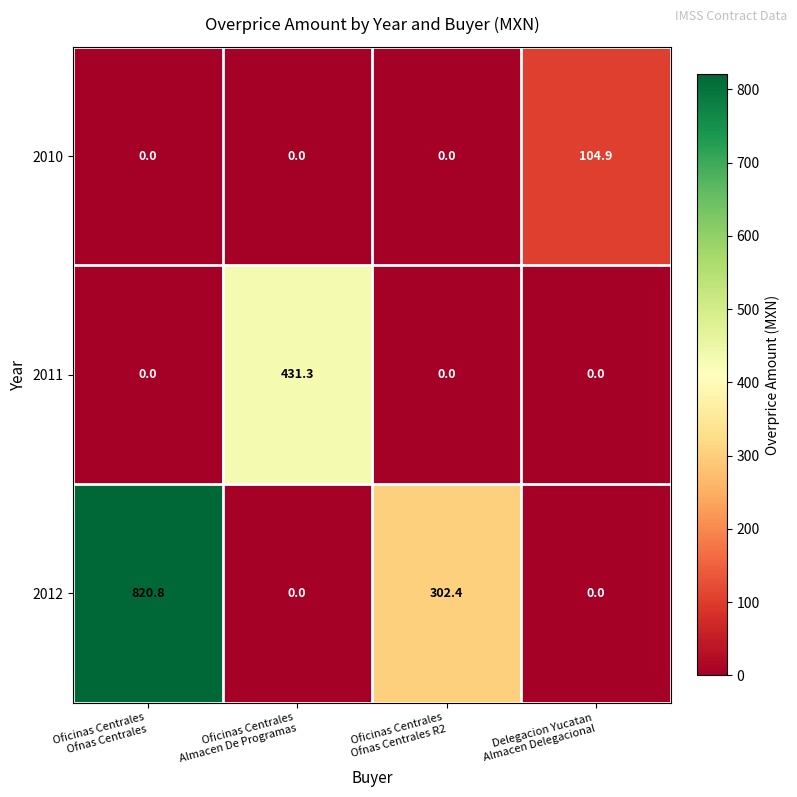

Which series has the largest total across all categories?

2012